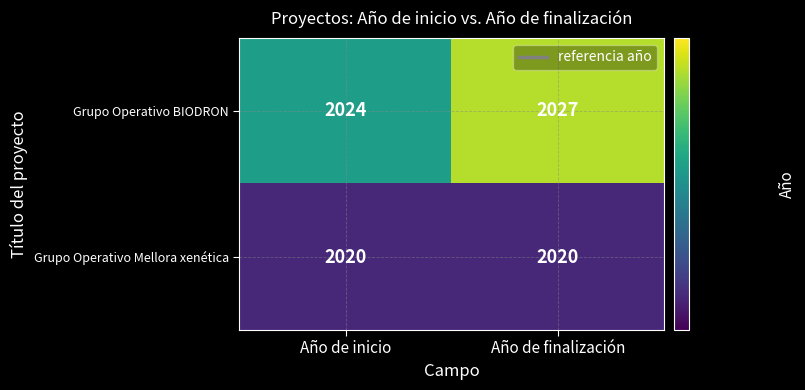

The Grupo Operativo BIODRON series shows 581 at Año de finalización. True or false?

False